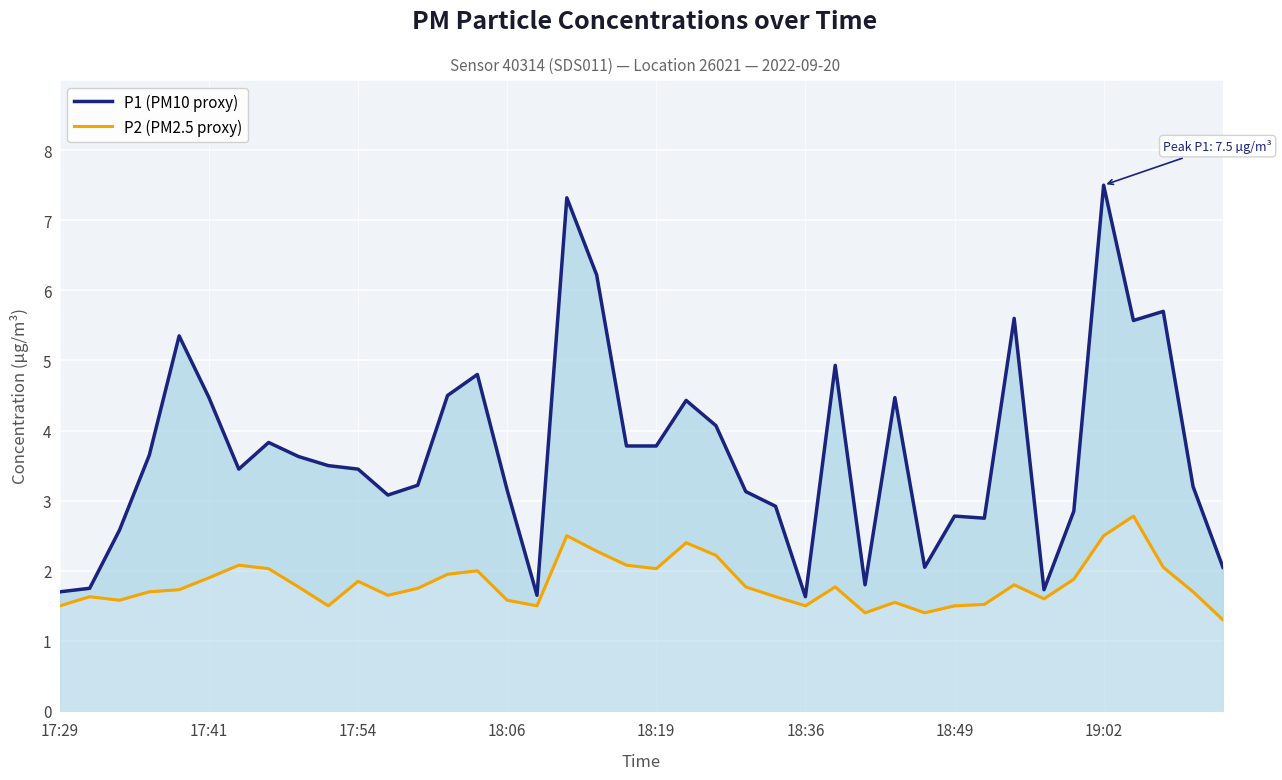

Which series changed the most between 33 and 35?

P1 (PM10 proxy)